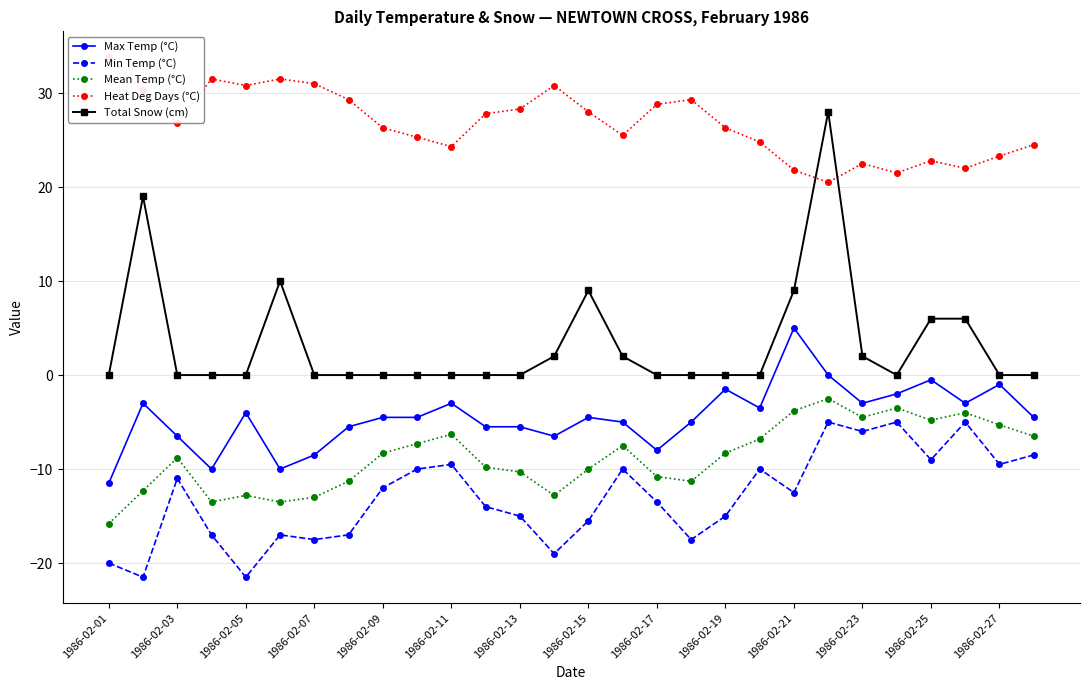

Which series has the largest range (max minus min)?

Total Snow (cm)